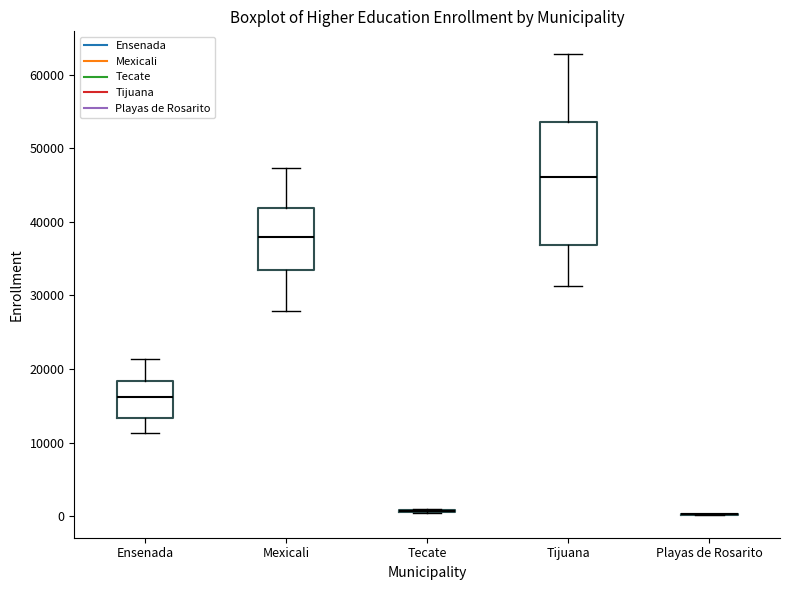

Reading left to right, transcribe this box plot: for each box, give where its median line is, the range the box spans, and where its two whiskers end, as read against the y-axis. The values are not printed on the chart, so give them approximately, as read against the axis.

Ensenada: median 16000, box 13000 to 18000, whiskers 11000 to 21000
Mexicali: median 38000, box 33000 to 42000, whiskers 28000 to 47000
Tecate: box collapsed to a line at 1000, whiskers 0 to 1000
Tijuana: median 46000, box 37000 to 54000, whiskers 31000 to 63000
Playas de Rosarito: box collapsed to a line at 0, whiskers 0 to 0